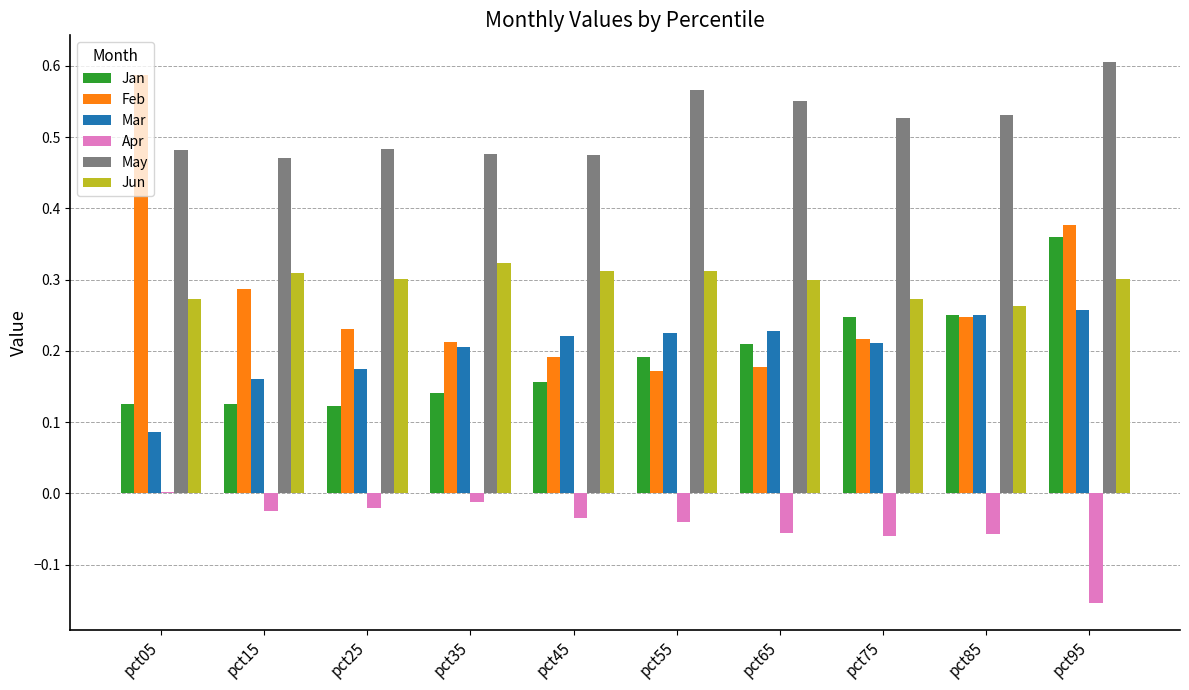

What are all the series names shown in the legend?

Jan, Feb, Mar, Apr, May, Jun